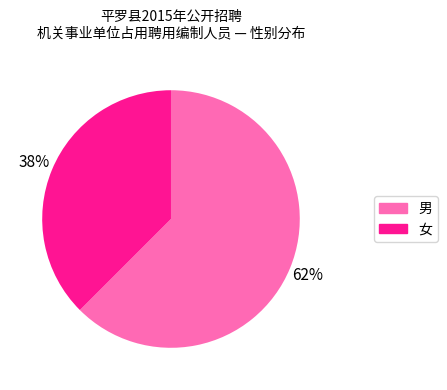

Do 女 and 男 together represent more than half of the pie?

Yes